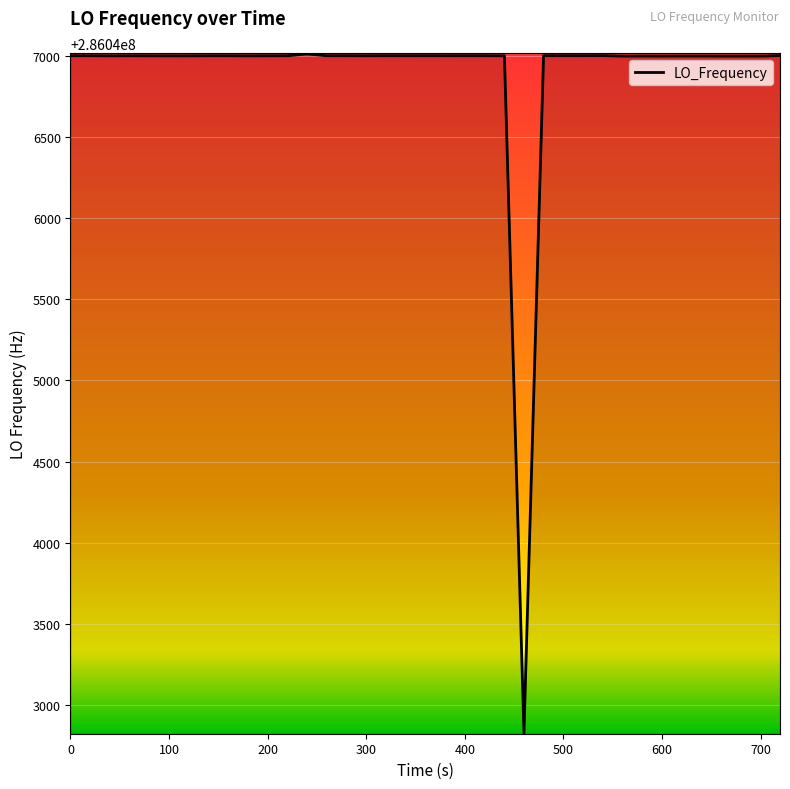

What is the greatest value displayed?

286047011.9